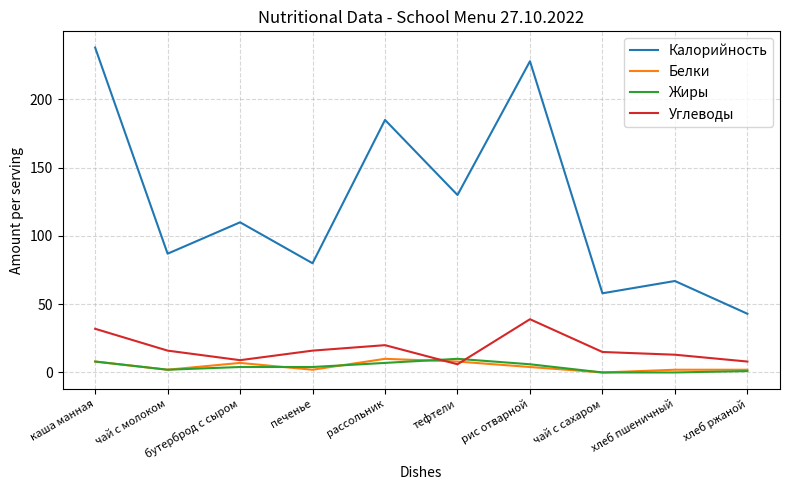

True or false: Калорийность and Жиры intersect in this chart.

False